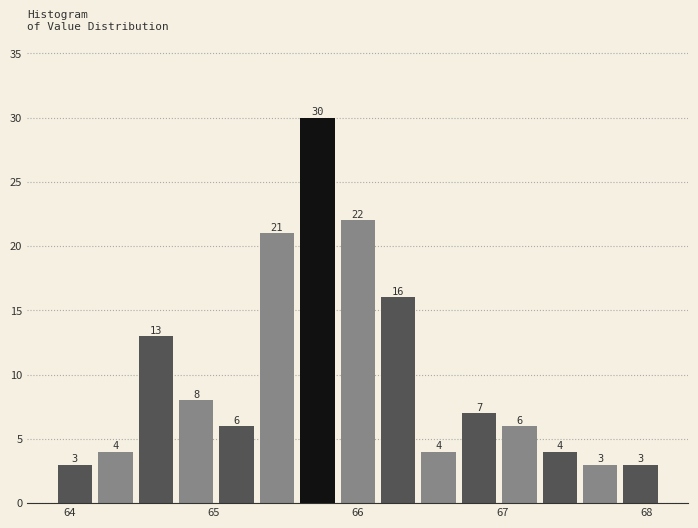

Around what value on the x-axis is the tallest bar? Give the approximate position of its centre, as read against the axis.

65.7